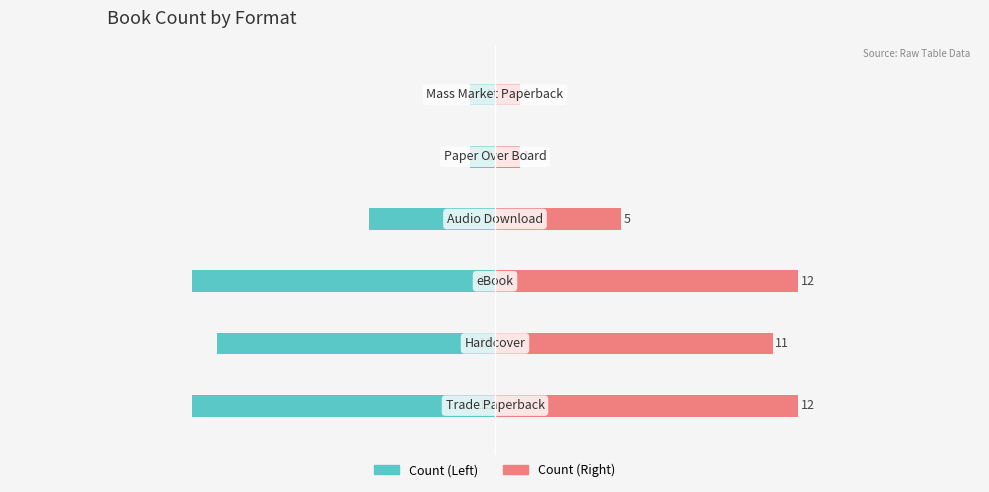

What is the greatest value displayed?

12